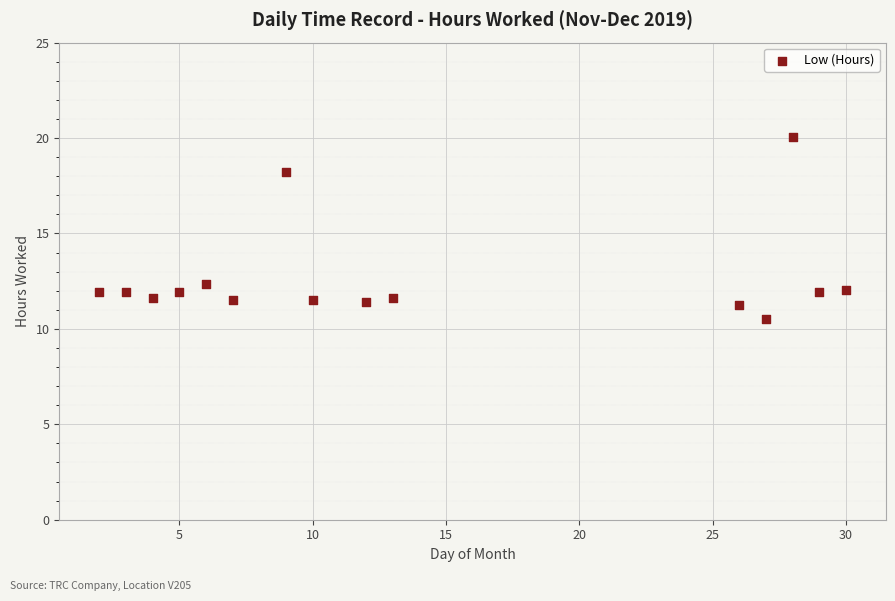

What Y value in the scatter plot is closest to 15?

12.4